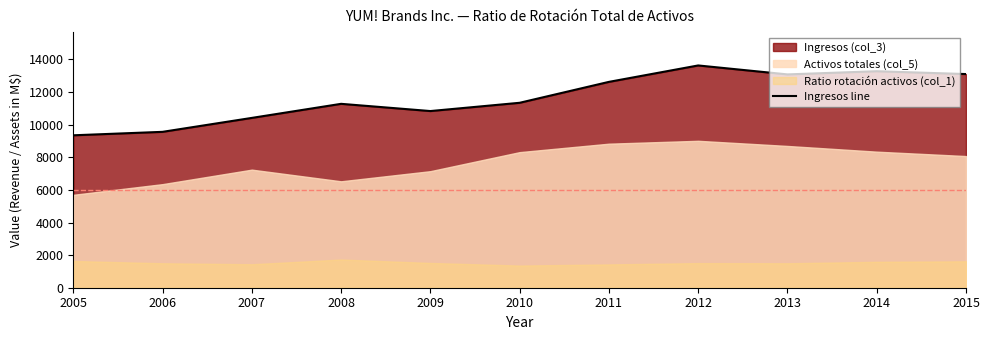

True or false: the data shows 10836 at 2009.

True